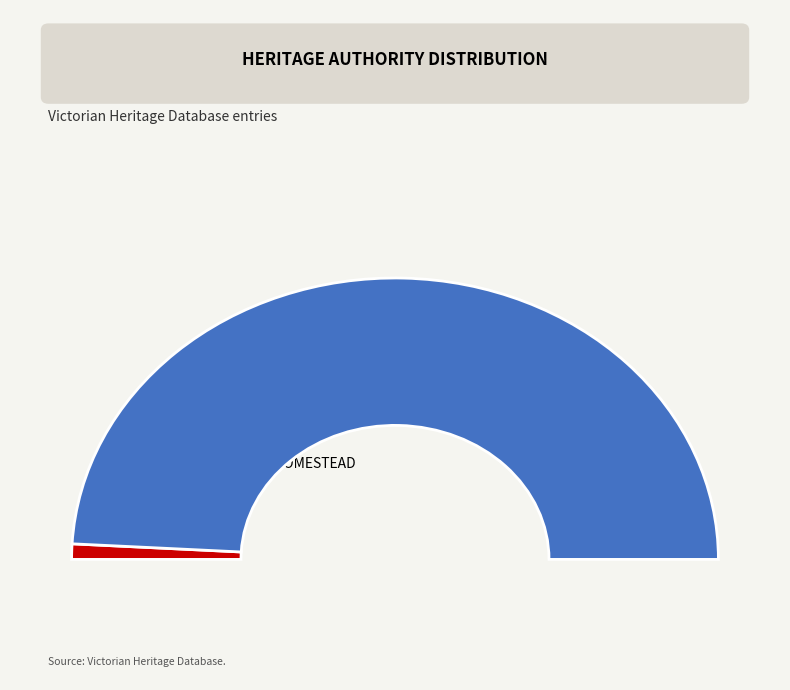

The MOUNT RIDLEY HOMESTEAD slice represents 2% of the pie. True or false?

True